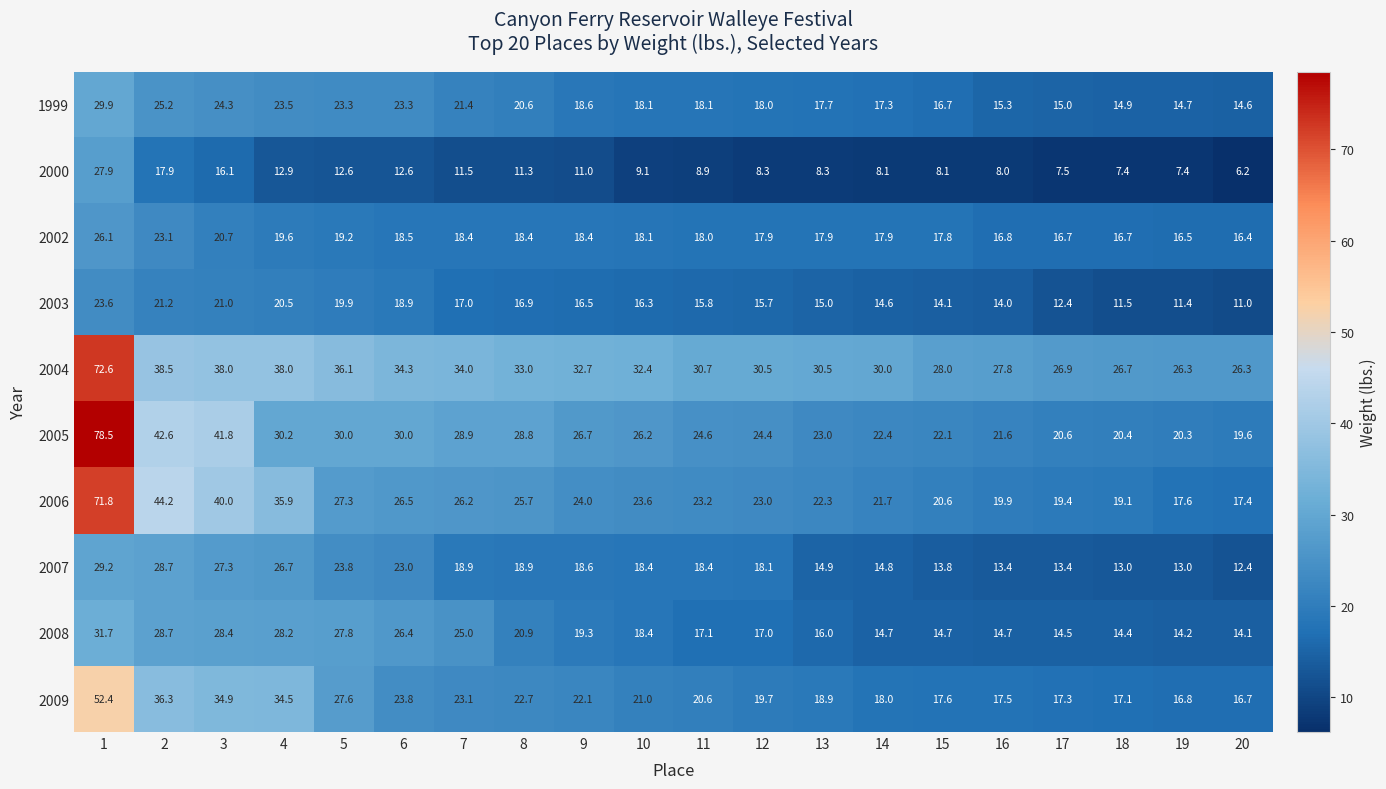

Rank the series by their maximum value, from lowest to highest.

2003, 2002, 2000, 2007, 1999, 2008, 2009, 2006, 2004, 2005